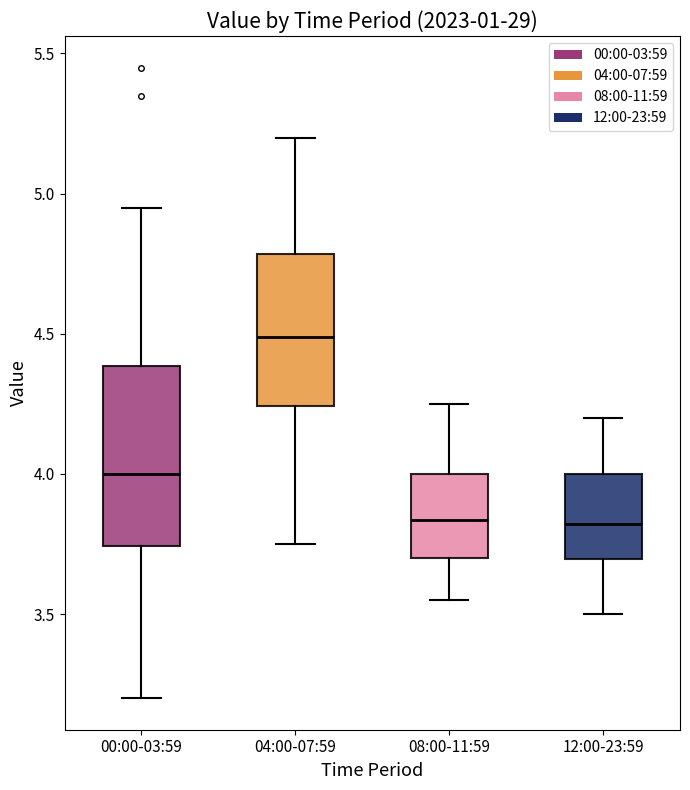

Reading left to right, read every box against the y-axis: the position of its median line, the range the box covers, and the ends of its whiskers. The values are not printed on the chart, so give them approximately, as read against the axis.

00:00-03:59: median 4.00, box 3.75 to 4.40, whiskers 3.20 to 4.95
04:00-07:59: median 4.50, box 4.25 to 4.80, whiskers 3.75 to 5.20
08:00-11:59: median 3.85, box 3.70 to 4.00, whiskers 3.55 to 4.25
12:00-23:59: median 3.80, box 3.70 to 4.00, whiskers 3.50 to 4.20